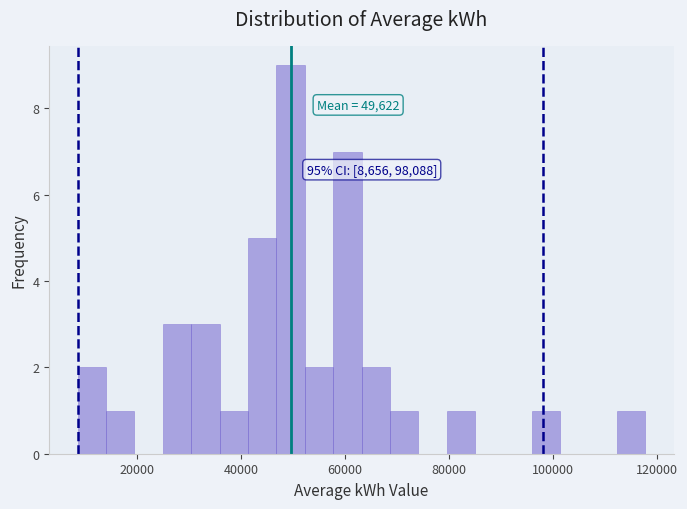

Read against the x-axis, roughly where is the centre of the tallest bar?

50000